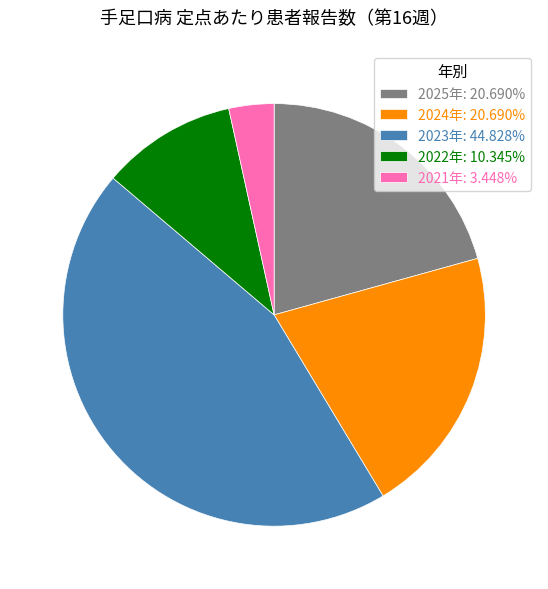

Do 2024年 and 2022年 together represent more than half of the pie?

No